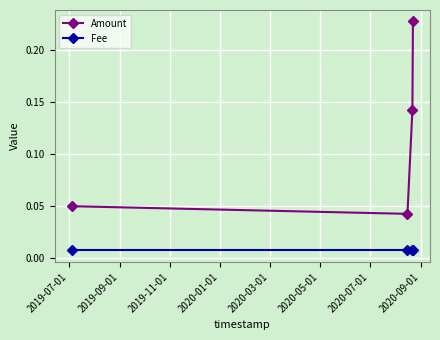

Which series has the largest range (max minus min)?

Amount